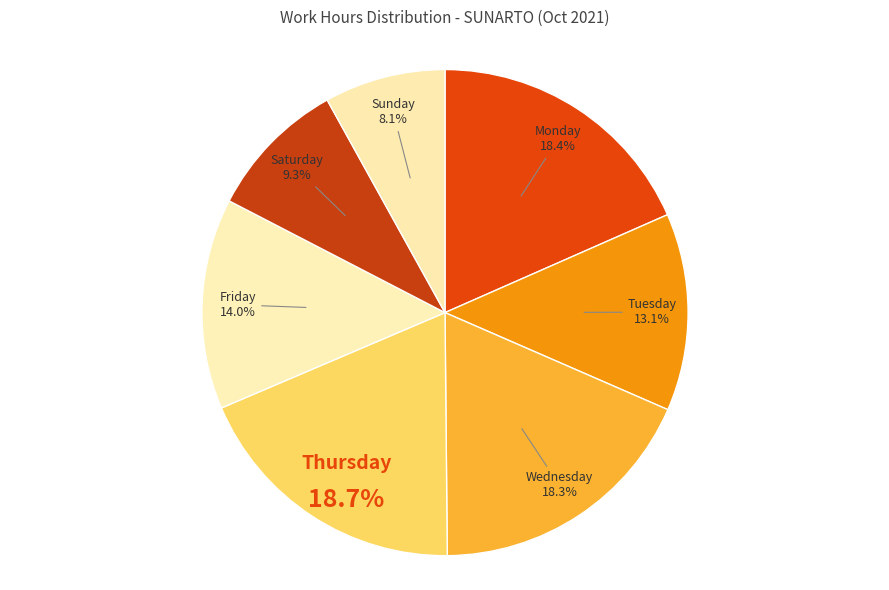

Approximately how many times larger is the value at Thursday compared to Friday?

1.3